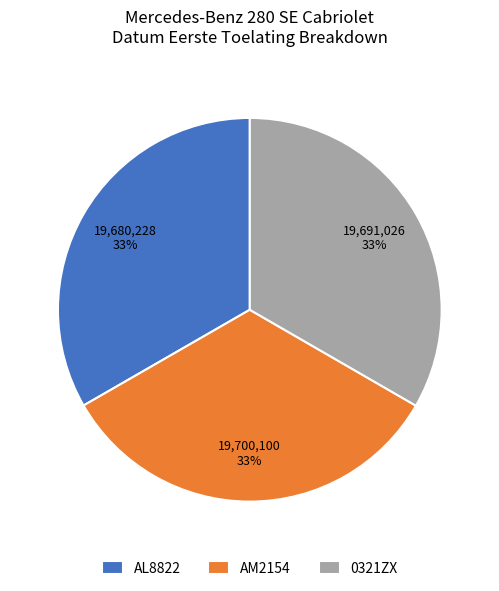

To the nearest percent, what is the combined percentage of AL8822 and AM2154?

67%